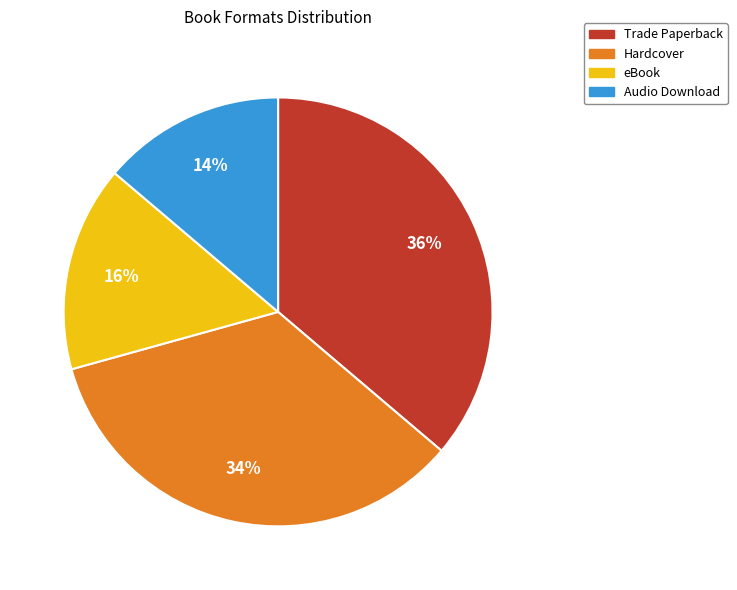

True or false: Hardcover accounts for 34% of the total.

True